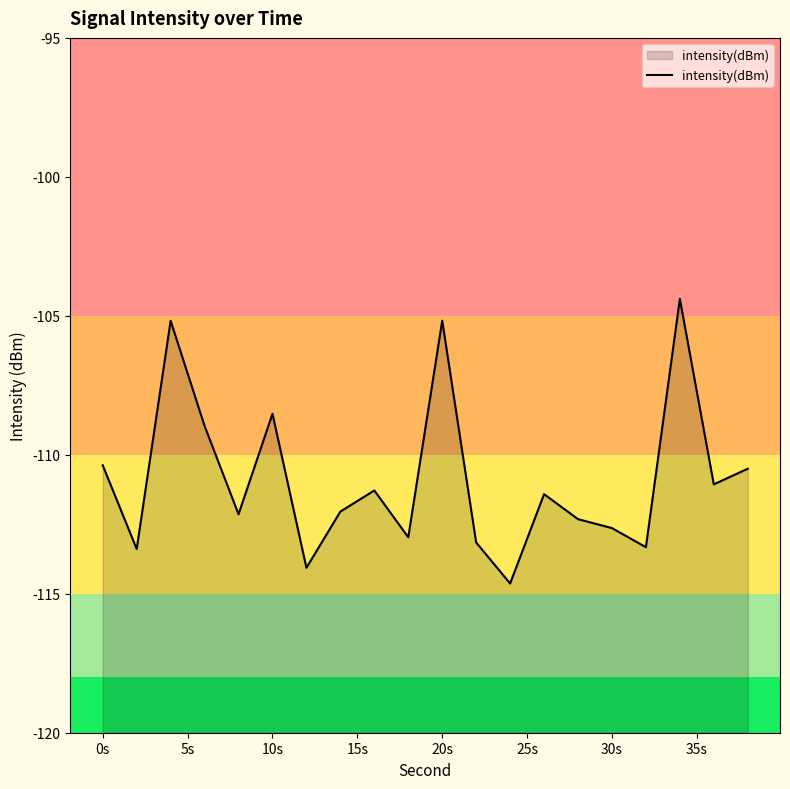

How many lines are shown in the chart?

1